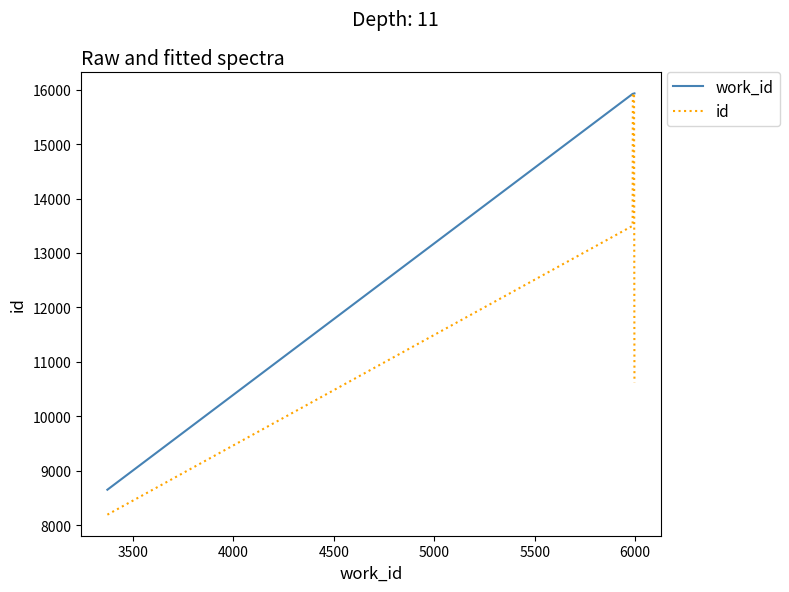

What is the highest value of the id series?

15930.3